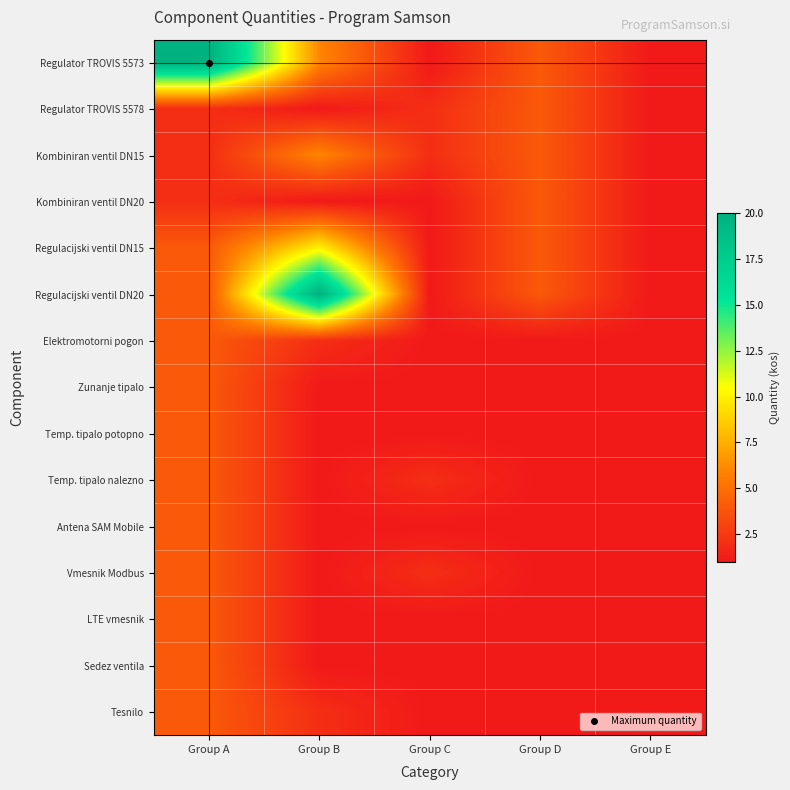

Reading left to right, list all the values displayed in this chart.

Regulator TROVIS 5573: Group A=20	Group B=6	Group C=1	Group D=4	Group E=1
Regulator TROVIS 5578: Group A=2	Group B=1	Group C=2	Group D=4	Group E=1
Kombiniran ventil DN15: Group A=2	Group B=6	Group C=2	Group D=4	Group E=1
Kombiniran ventil DN20: Group A=2	Group B=1	Group C=1	Group D=4	Group E=1
Regulacijski ventil DN15: Group A=4	Group B=10	Group C=1	Group D=4	Group E=1
Regulacijski ventil DN20: Group A=4	Group B=20	Group C=1	Group D=4	Group E=1
Elektromotorni pogon: Group A=4	Group B=2	Group C=1	Group D=1	Group E=1
Zunanje tipalo: Group A=4	Group B=1	Group C=1	Group D=1	Group E=1
Temp. tipalo potopno: Group A=4	Group B=1	Group C=1	Group D=1	Group E=1
Temp. tipalo nalezno: Group A=4	Group B=1	Group C=2	Group D=1	Group E=1
Antena SAM Mobile: Group A=4	Group B=1	Group C=1	Group D=1	Group E=1
Vmesnik Modbus: Group A=4	Group B=1	Group C=2	Group D=1	Group E=1
LTE vmesnik: Group A=4	Group B=1	Group C=1	Group D=1	Group E=1
Sedez ventila: Group A=4	Group B=1	Group C=1	Group D=1	Group E=1
Tesnilo: Group A=4	Group B=2	Group C=1	Group D=1	Group E=1